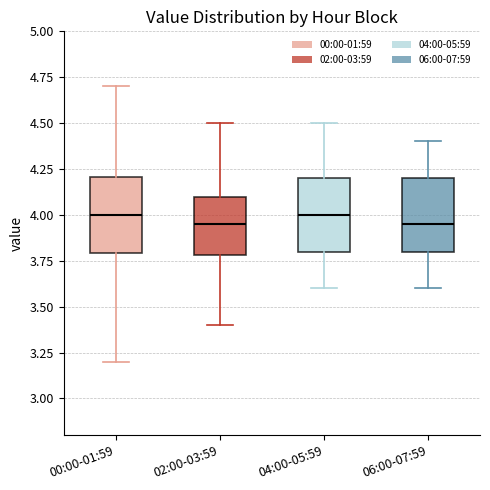

Reading left to right, transcribe this box plot: for each box, give where its median line is, the range the box spans, and where its two whiskers end, as read against the y-axis. The values are not printed on the chart, so give them approximately, as read against the axis.

00:00-01:59: median 4.00, box 3.80 to 4.20, whiskers 3.20 to 4.70
02:00-03:59: median 3.95, box 3.80 to 4.10, whiskers 3.40 to 4.50
04:00-05:59: median 4.00, box 3.80 to 4.20, whiskers 3.60 to 4.50
06:00-07:59: median 3.95, box 3.80 to 4.20, whiskers 3.60 to 4.40